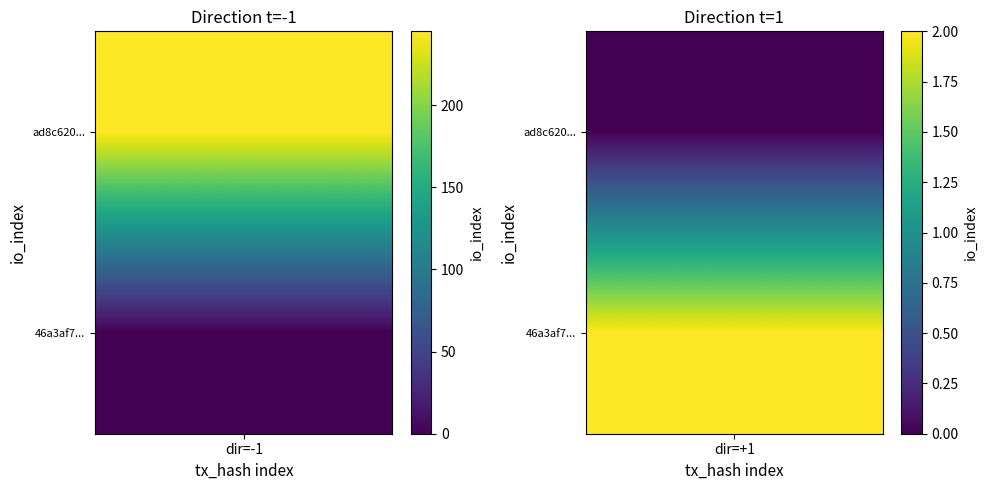

At how many categories does at least one series exceed 57?

1